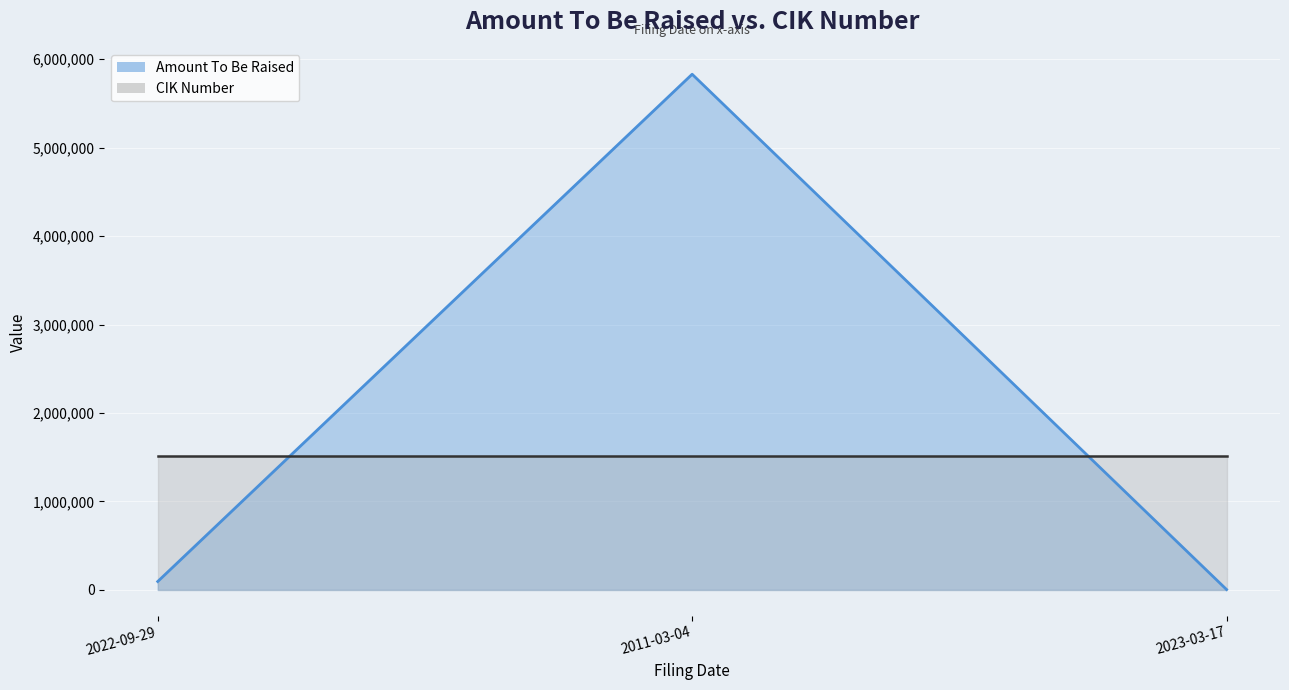

What is the minimum value shown in the chart?

4355